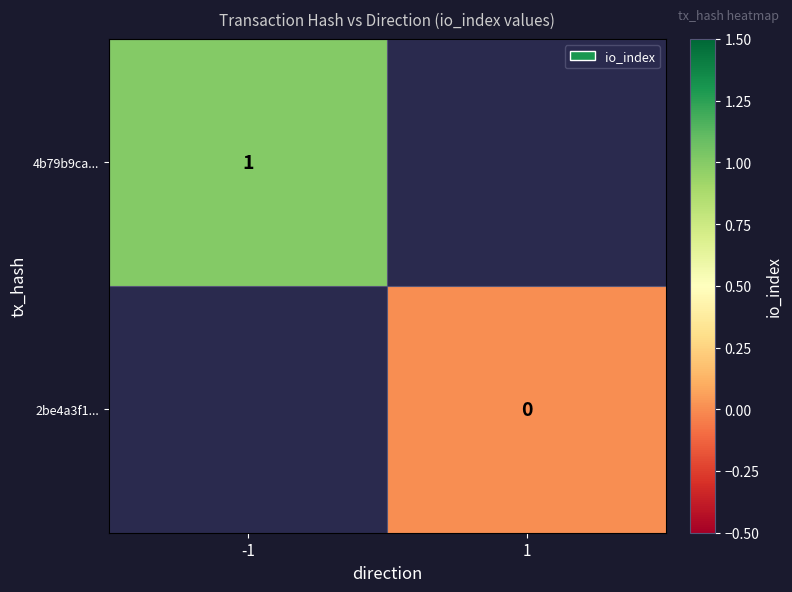

What is the maximum value shown in the chart?

1.0